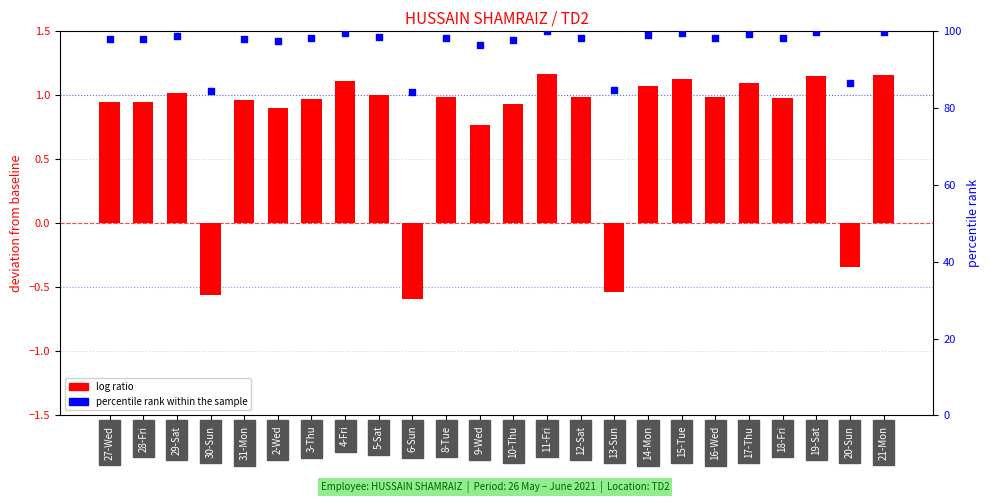

At how many categories does at least one series exceed 7?

24